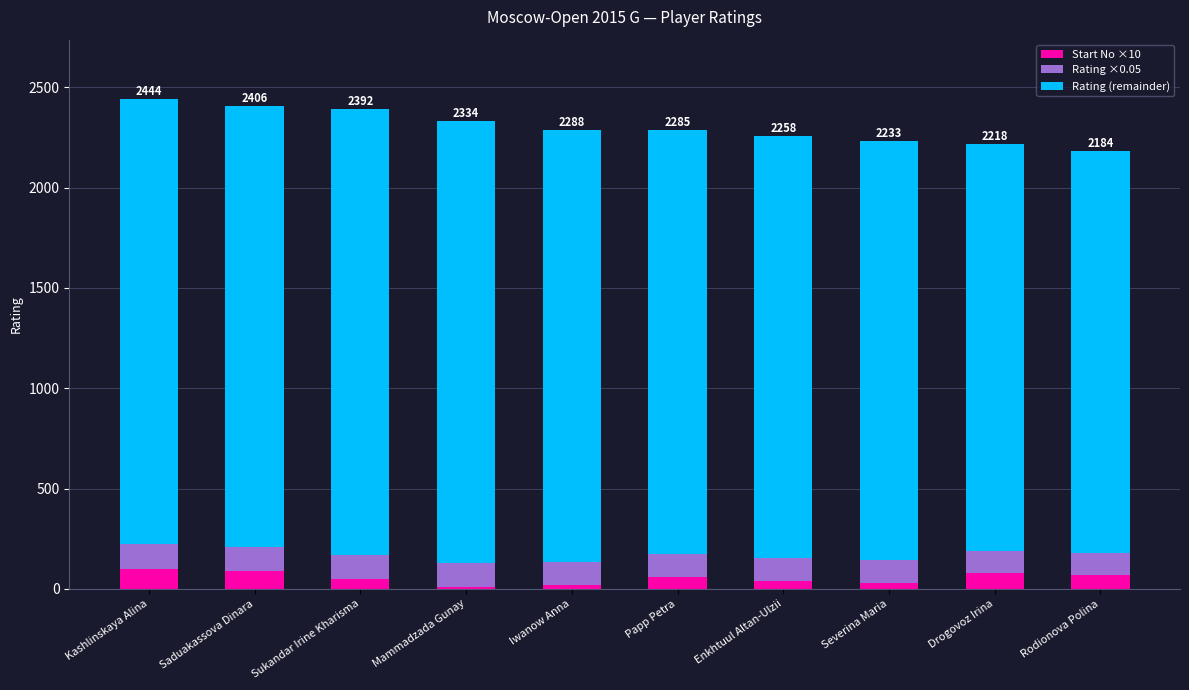

Are the bars horizontal?

No